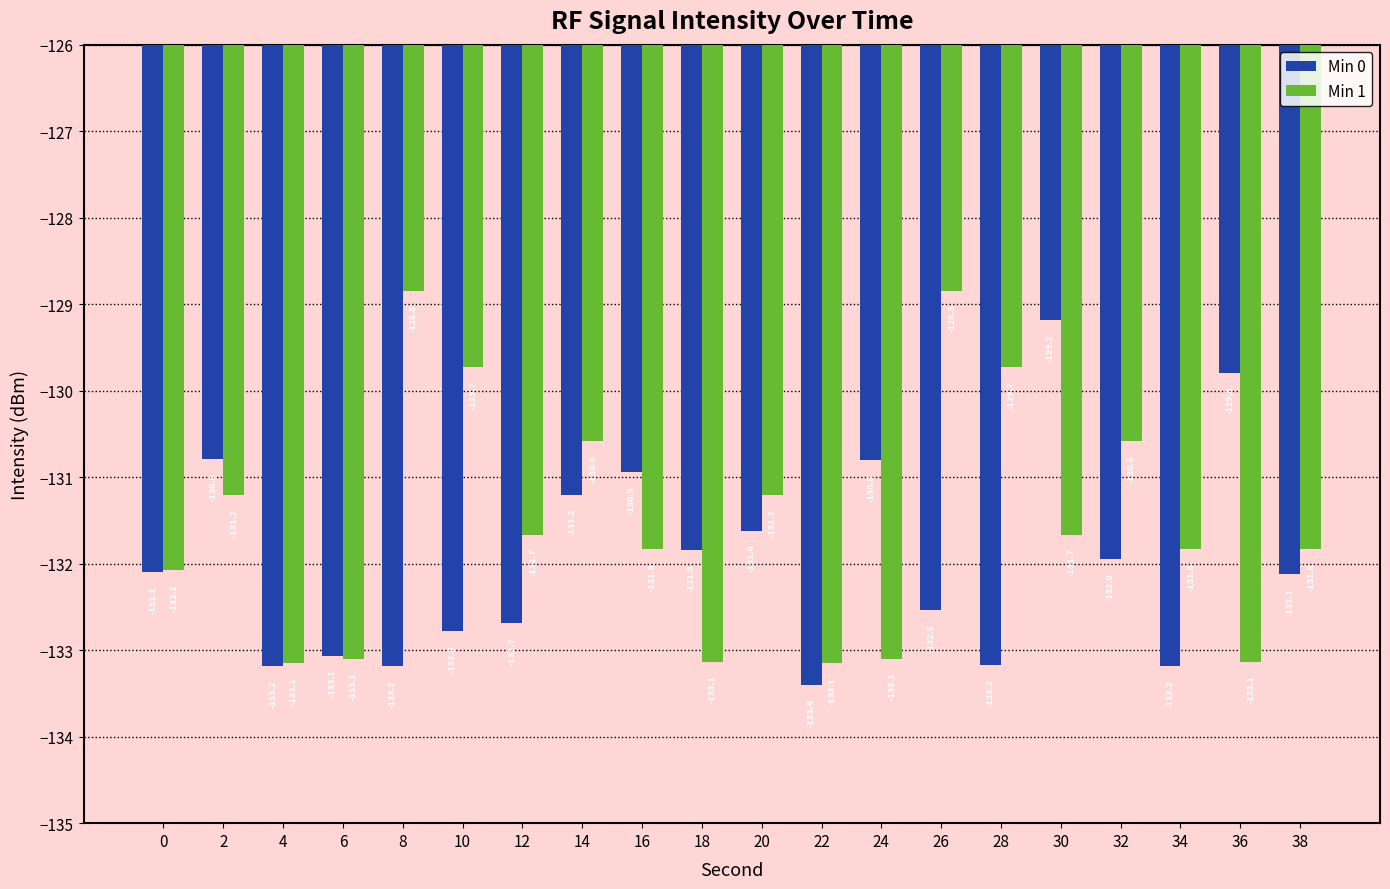

What is the value of the Min 0 bar at the 7th from the left?

-132.7